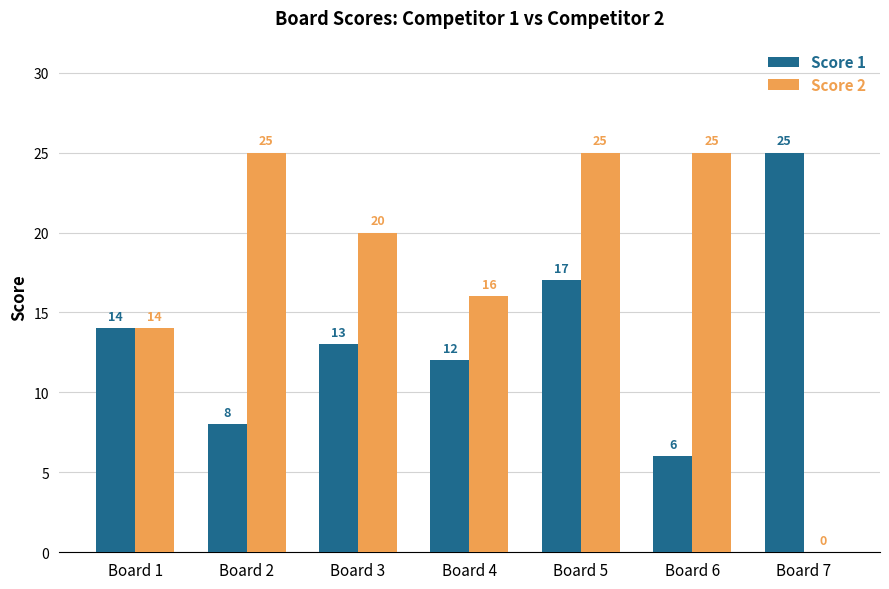

Does the chart contain stacked bars?

No